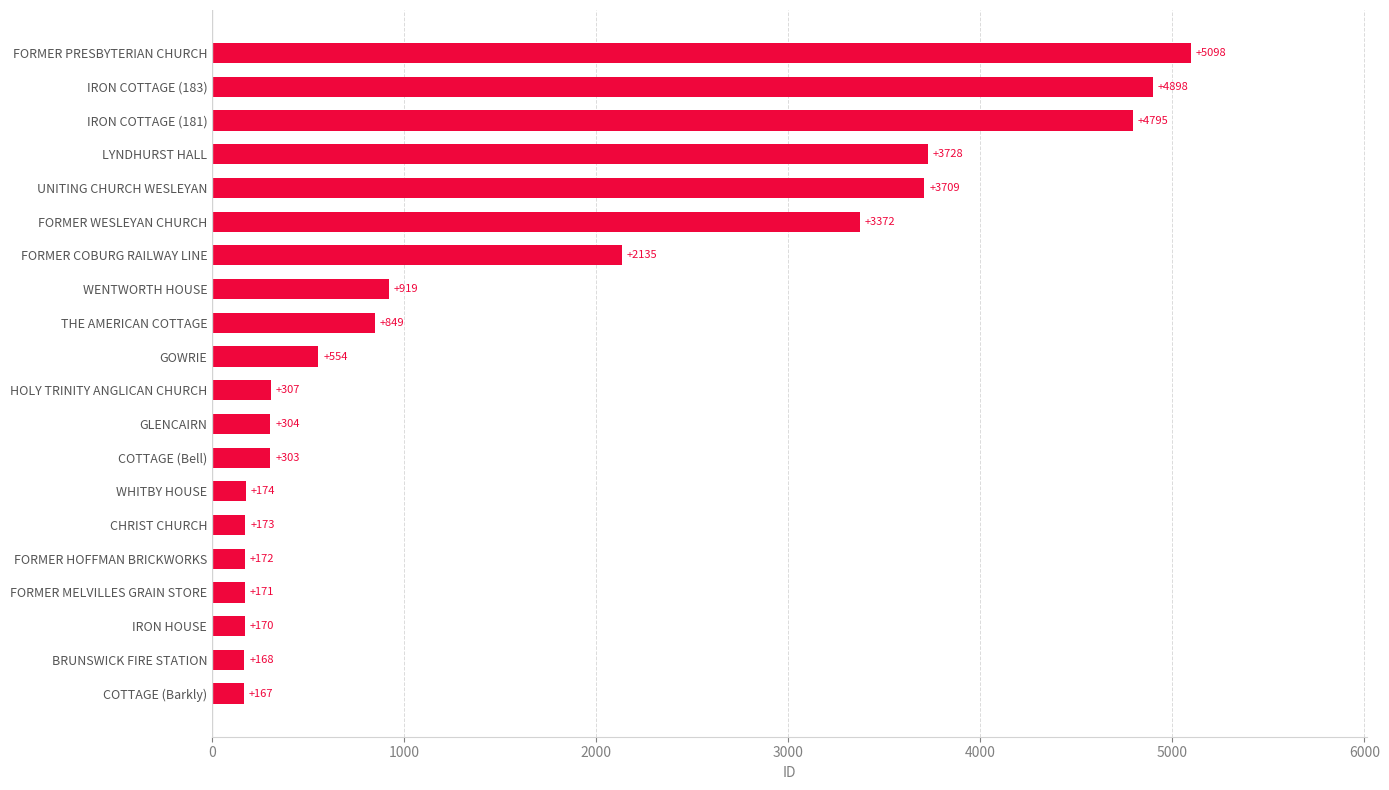

What is the change in value from BRUNSWICK FIRE STATION to HOLY TRINITY ANGLICAN CHURCH?

+139